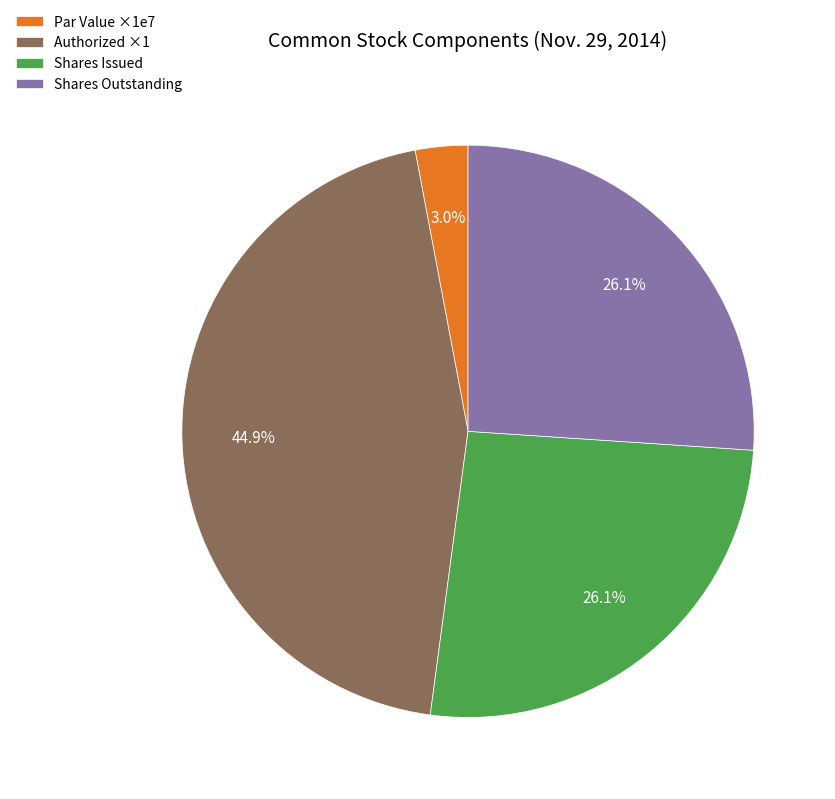

Count the number of slices in the pie.

4